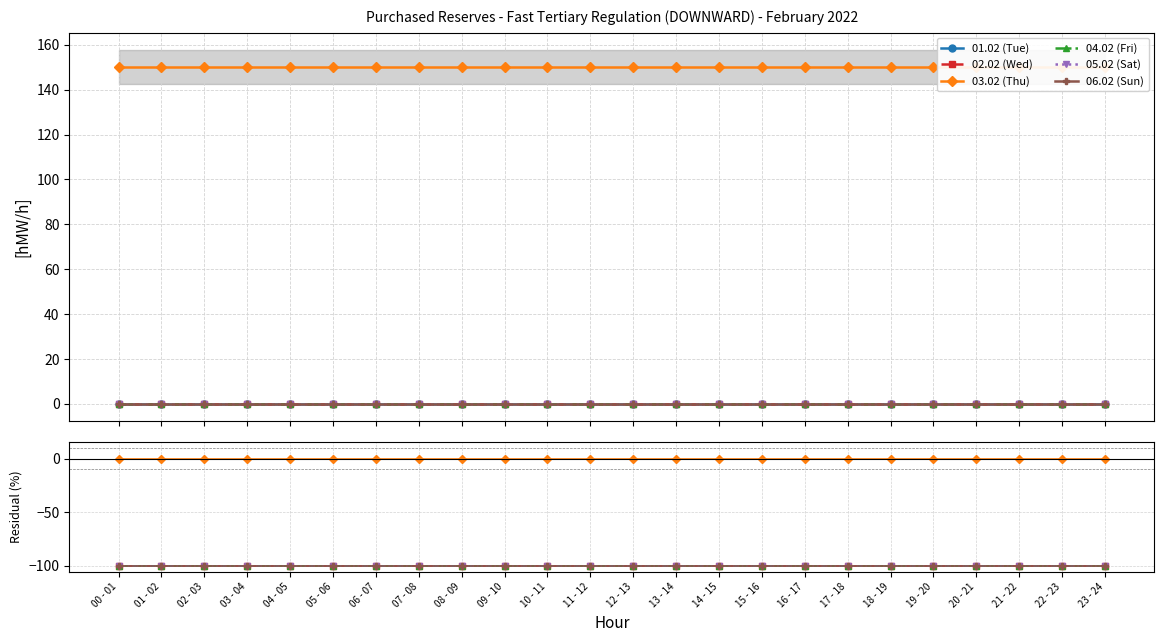

What is the approximate value of 06.02 (Sun) at 23 - 24?

-100